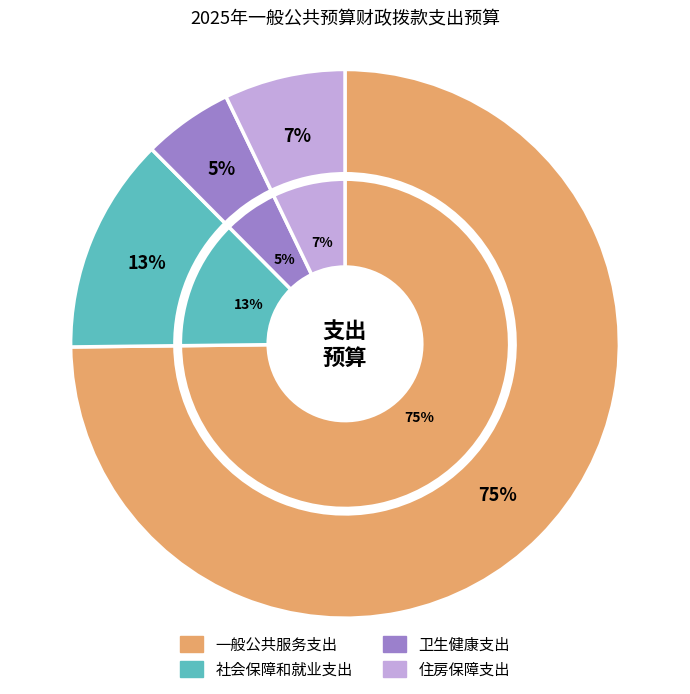

Which category has the biggest portion of the pie?

一般公共服务支出